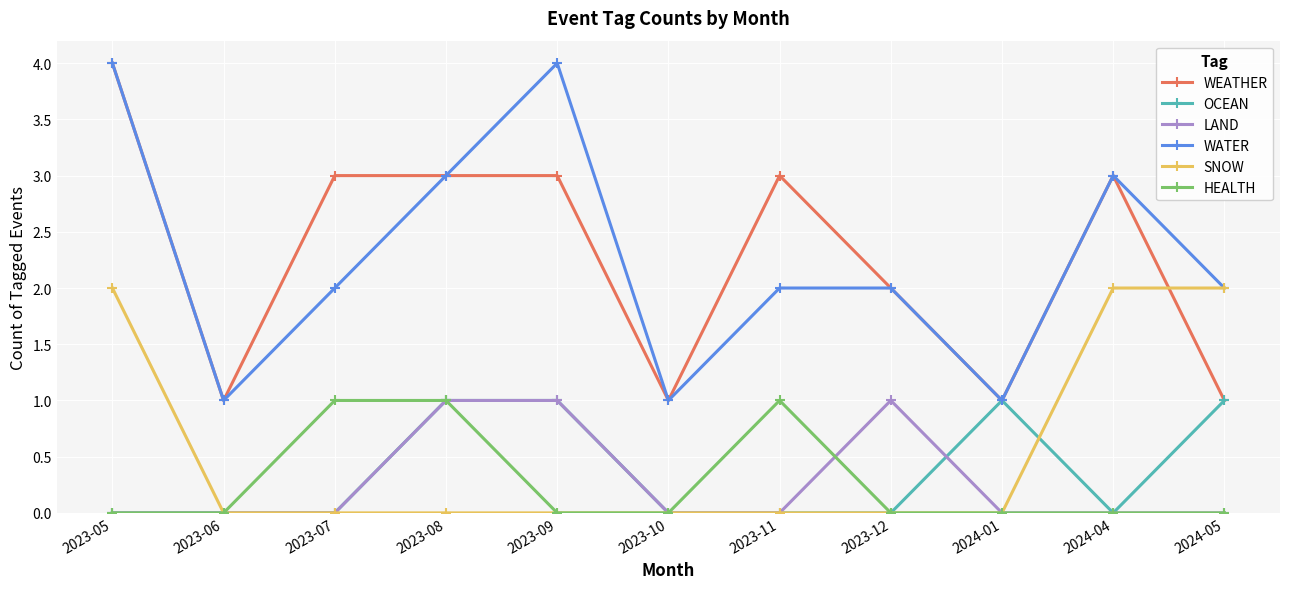

Between which two adjacent categories do SNOW and WEATHER first intersect?

2024-04 and 2024-05